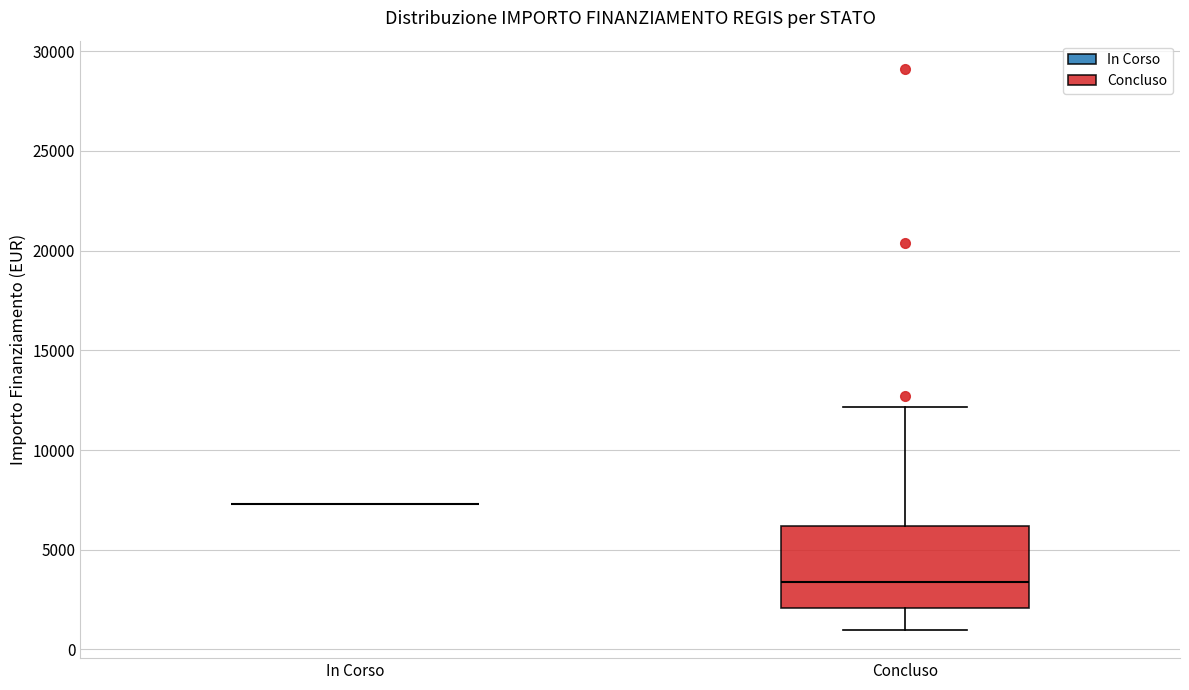

Which box is the tallest, from its lower edge to its upper edge?

Concluso